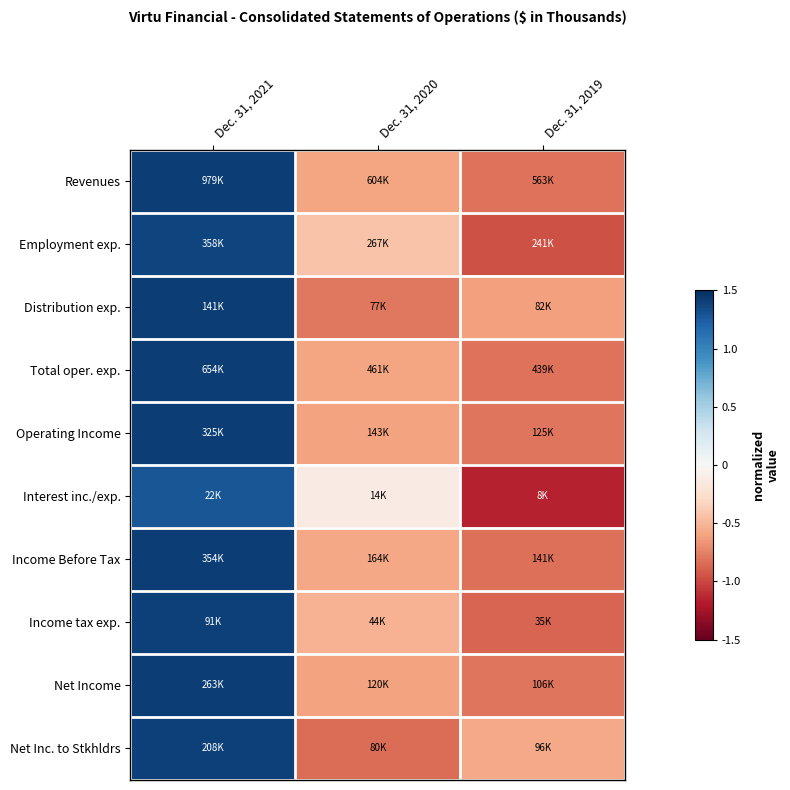

Reading left to right, list all the values displayed in this chart.

Revenues: Dec. 31, 2021=1.4	Dec. 31, 2020=-0.6	Dec. 31, 2019=-0.8
Employment exp.: Dec. 31, 2021=1.4	Dec. 31, 2020=-0.4	Dec. 31, 2019=-1.0
Distribution exp.: Dec. 31, 2021=1.4	Dec. 31, 2020=-0.8	Dec. 31, 2019=-0.6
Total oper. exp.: Dec. 31, 2021=1.4	Dec. 31, 2020=-0.6	Dec. 31, 2019=-0.8
Operating Income: Dec. 31, 2021=1.4	Dec. 31, 2020=-0.6	Dec. 31, 2019=-0.8
Interest inc./exp.: Dec. 31, 2021=1.3	Dec. 31, 2020=-0.1	Dec. 31, 2019=-1.2
Income Before Tax: Dec. 31, 2021=1.4	Dec. 31, 2020=-0.6	Dec. 31, 2019=-0.8
Income tax exp.: Dec. 31, 2021=1.4	Dec. 31, 2020=-0.5	Dec. 31, 2019=-0.9
Net Income: Dec. 31, 2021=1.4	Dec. 31, 2020=-0.6	Dec. 31, 2019=-0.8
Net Inc. to Stkhldrs: Dec. 31, 2021=1.4	Dec. 31, 2020=-0.8	Dec. 31, 2019=-0.6